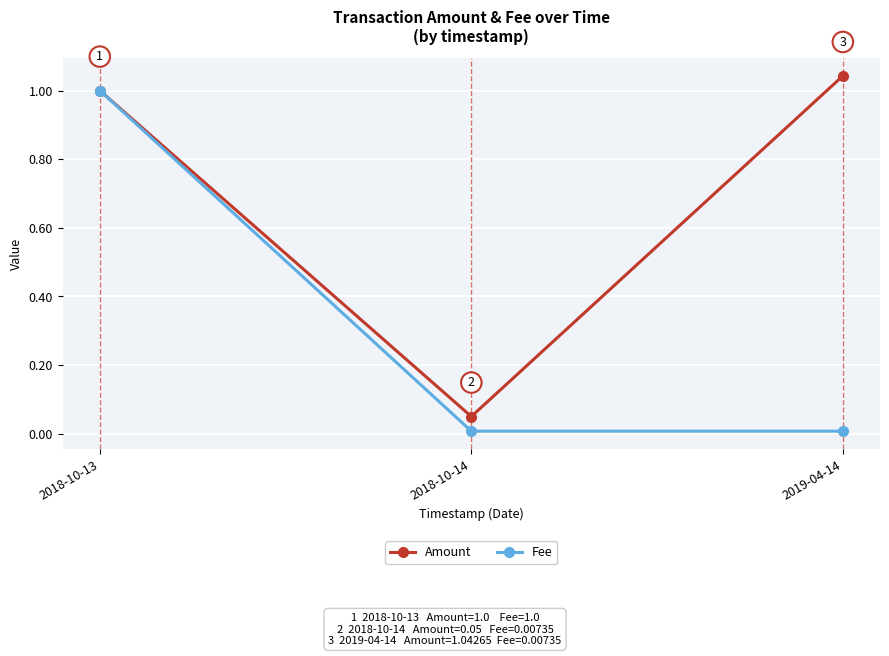

How many lines are shown in the chart?

2